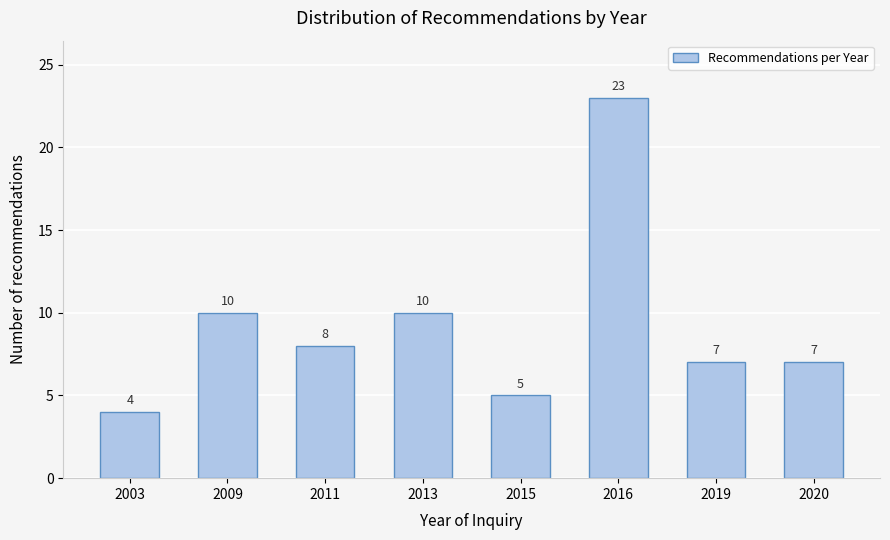

Reading left to right, what are all the values shown in this chart?

4	10	8	10	5	23	7	7